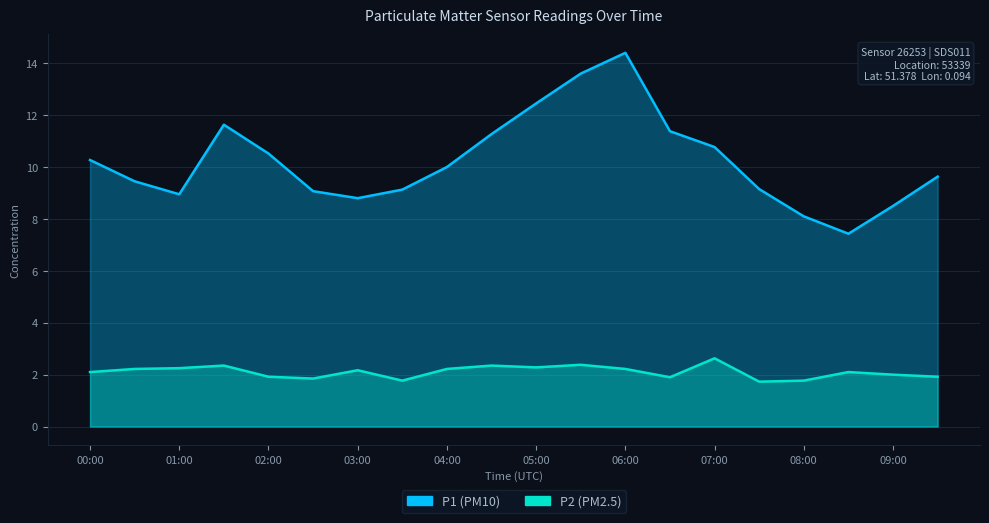

List the series in order of their overall mean, lowest first.

P2, P1